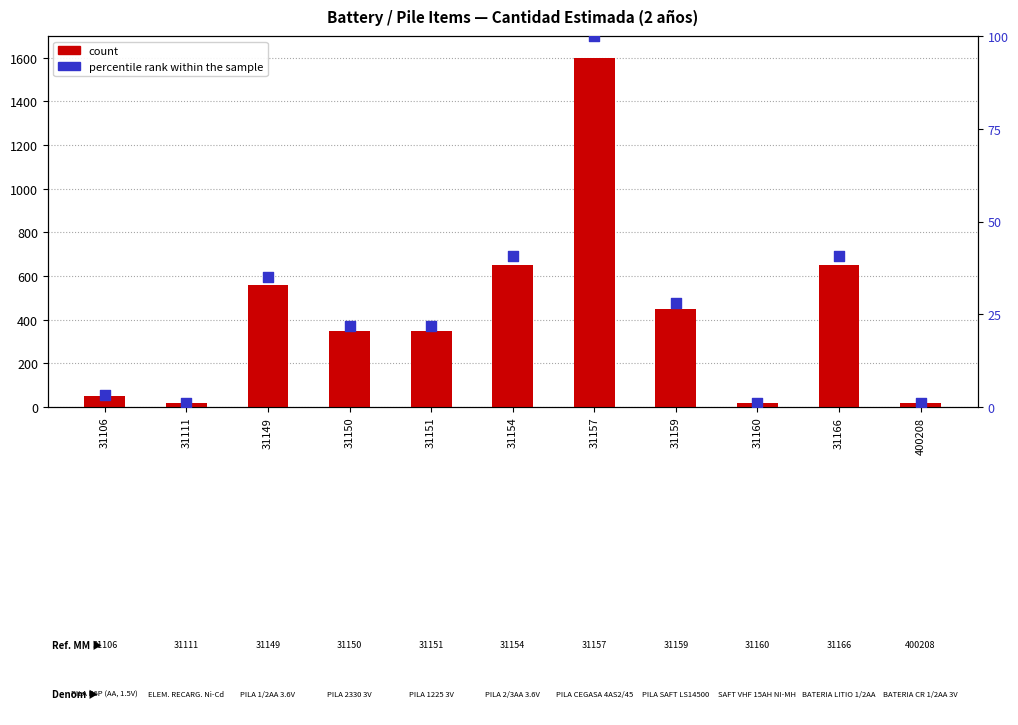

At which category is the sum across all series the highest?

31157